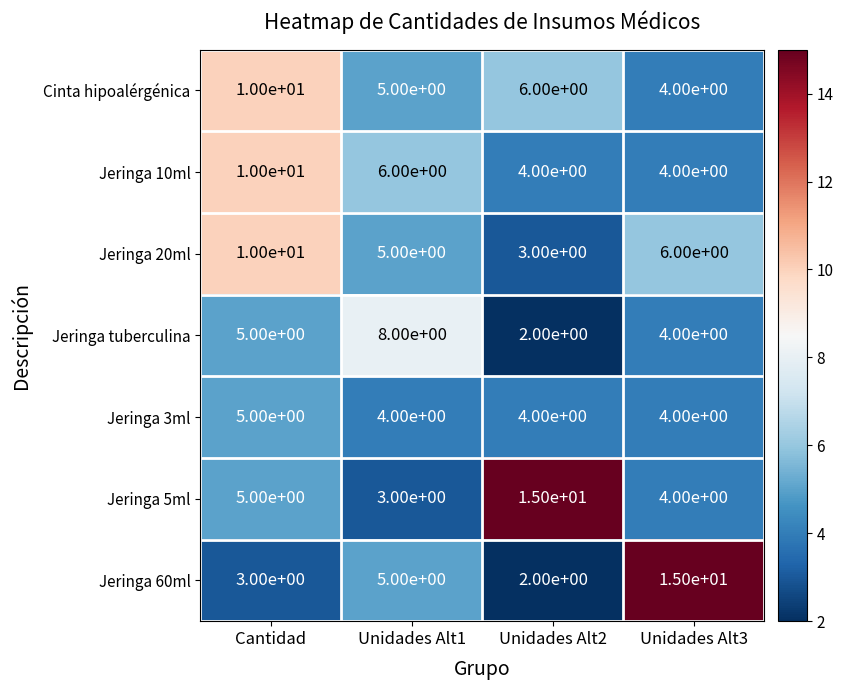

What is the average value of the Jeringa 5ml series?

7